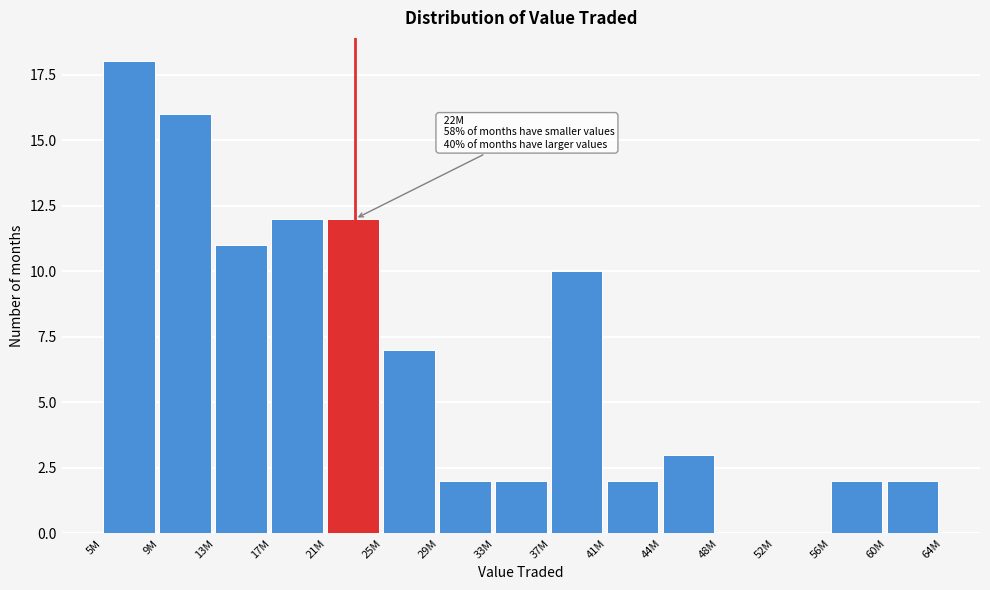

Reading right to left, list all the values displayed in this chart.

60M=2	56M=2	52M=0	48M=0	44M=3	41M=2	37M=10	33M=2	29M=2	25M=7	21M=12	17M=12	13M=11	9M=16	5M=18